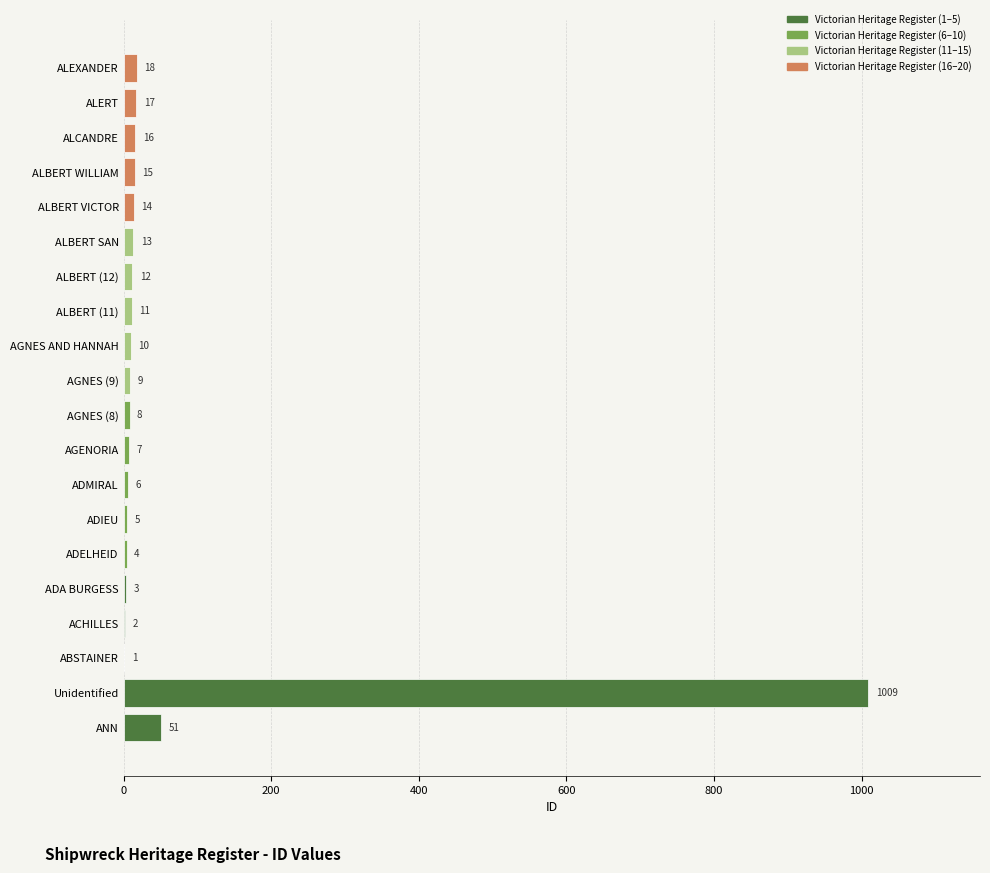

Which has a higher value, ALEXANDER or AGENORIA?

ALEXANDER